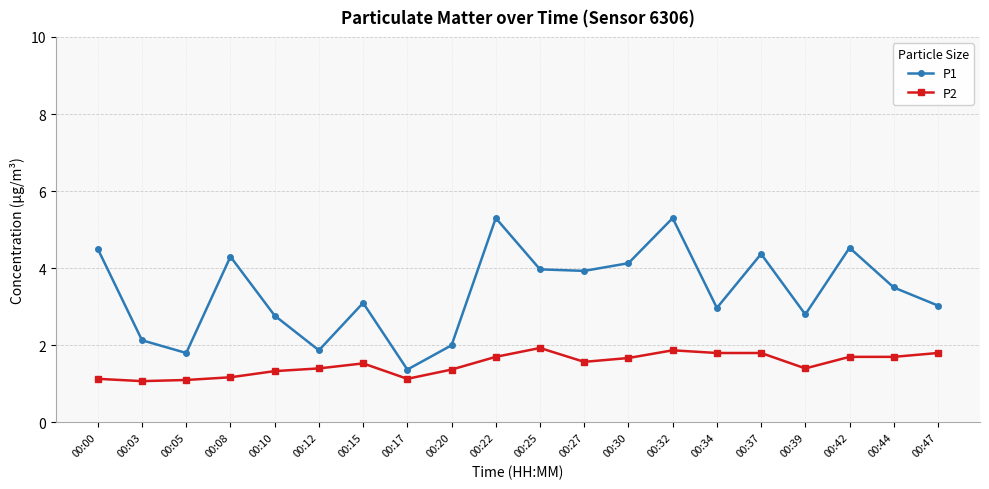

What is the difference between the maximum and second lowest values in the P2 series?

0.8